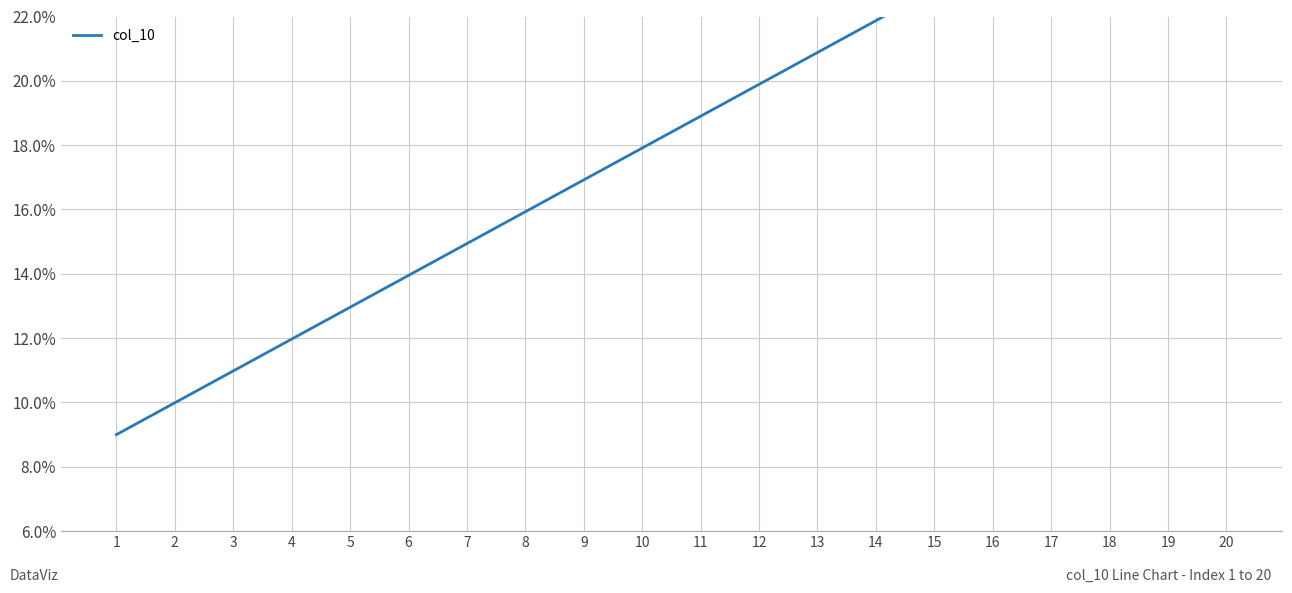

What is the minimum value shown in the chart?

9.0